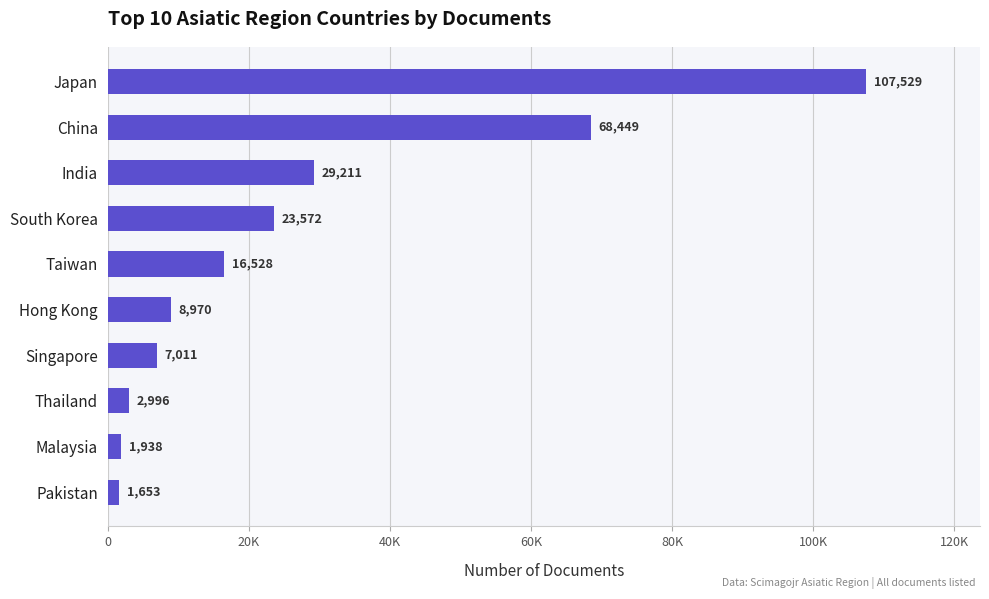

Does the chart contain any negative values?

No